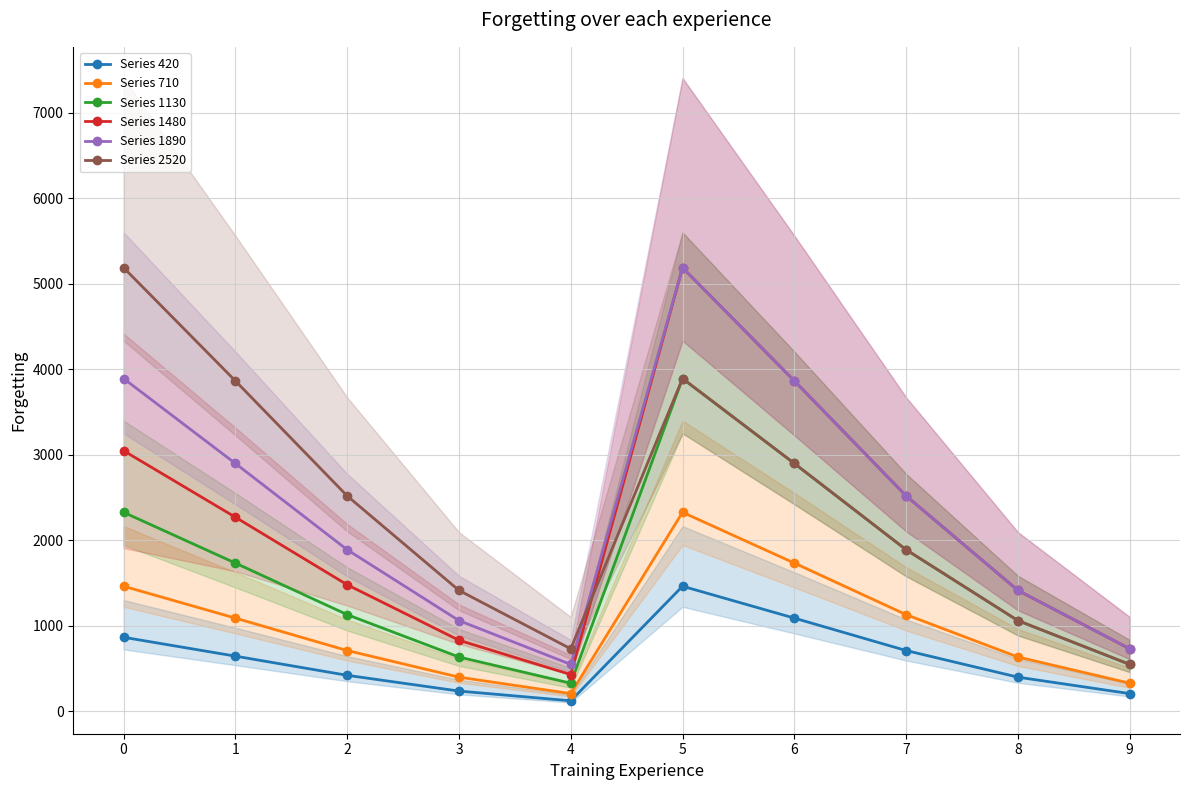

Which series changed the most between 0 and 2?

Series 2520